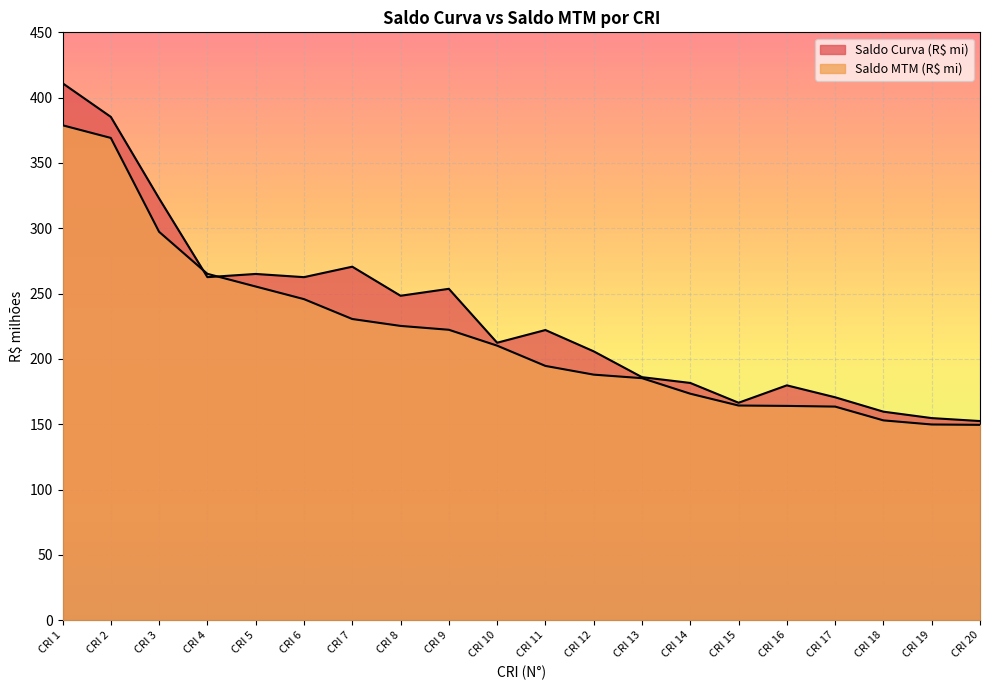

How many data points in Saldo Curva (R$ mi) are above 222?

10